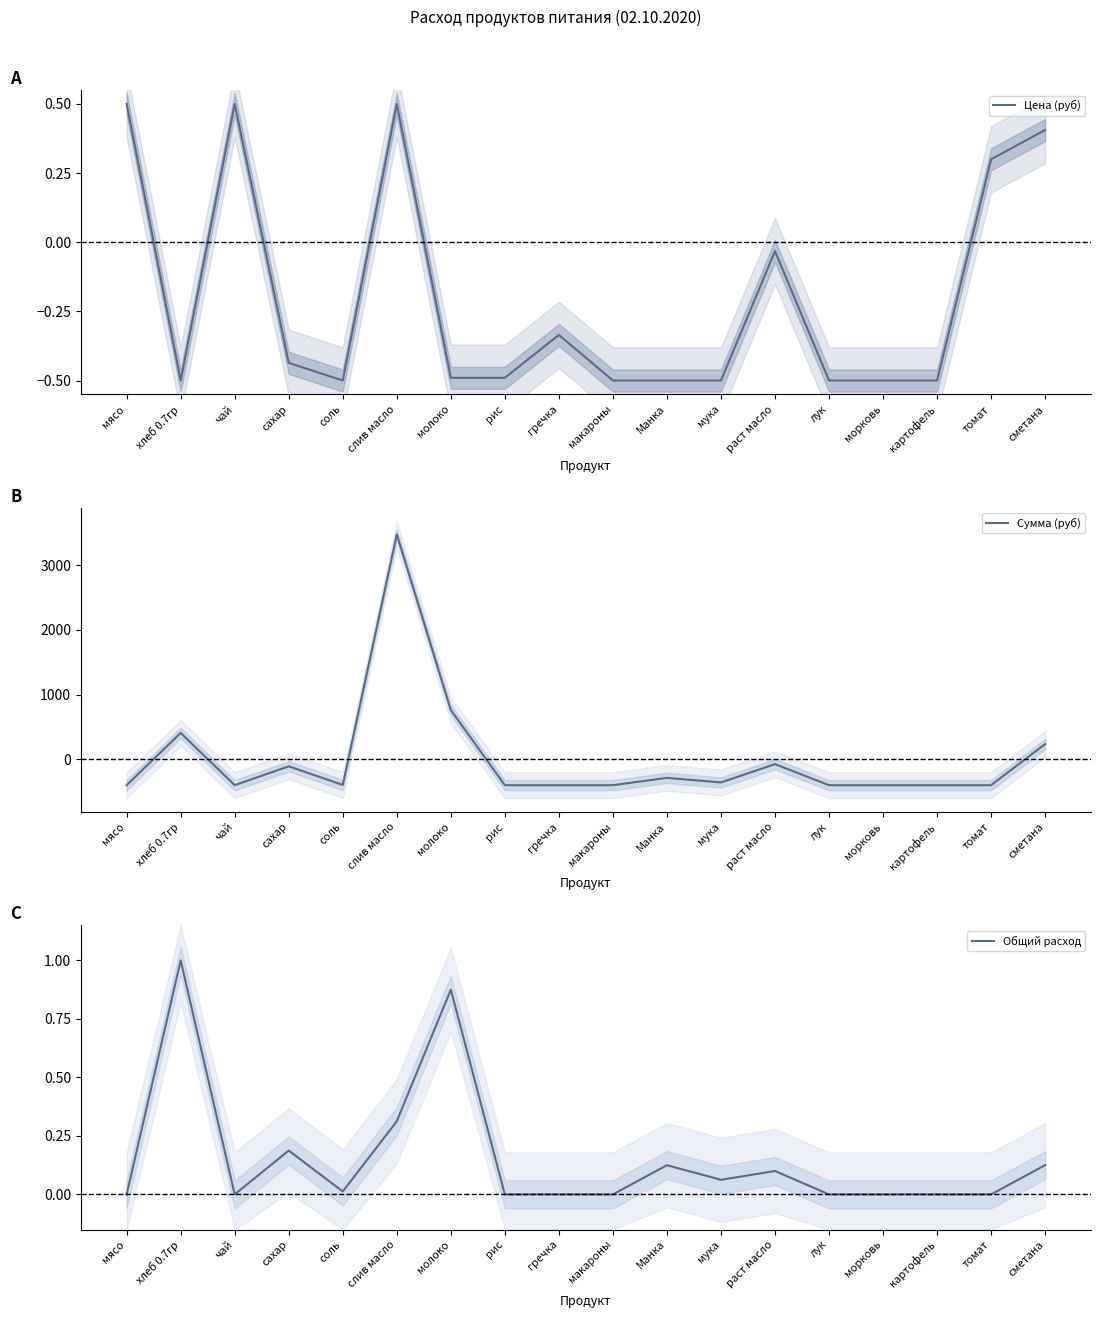

What is the sum of the Сумма (руб) values at слив масло and мясо?

3076.1